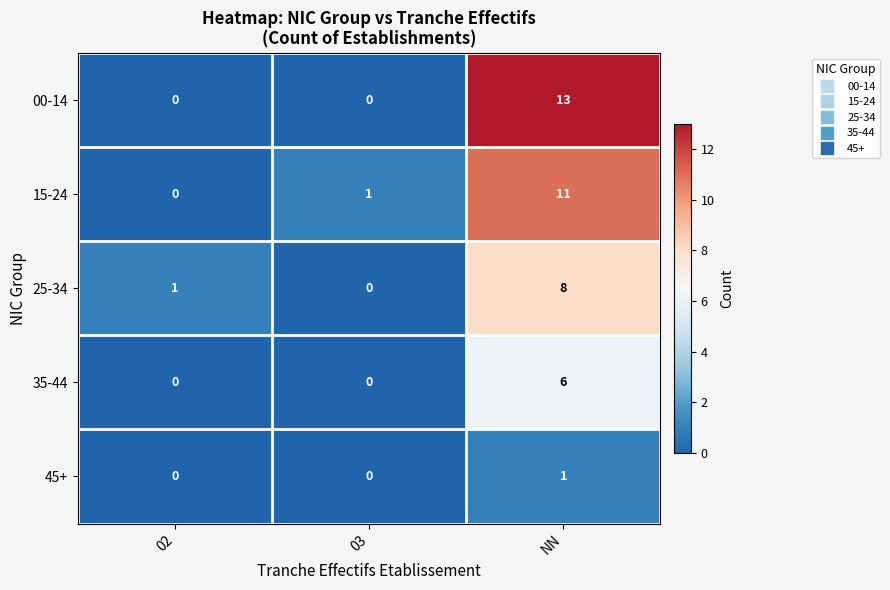

What is the total value across all series at 03?

1